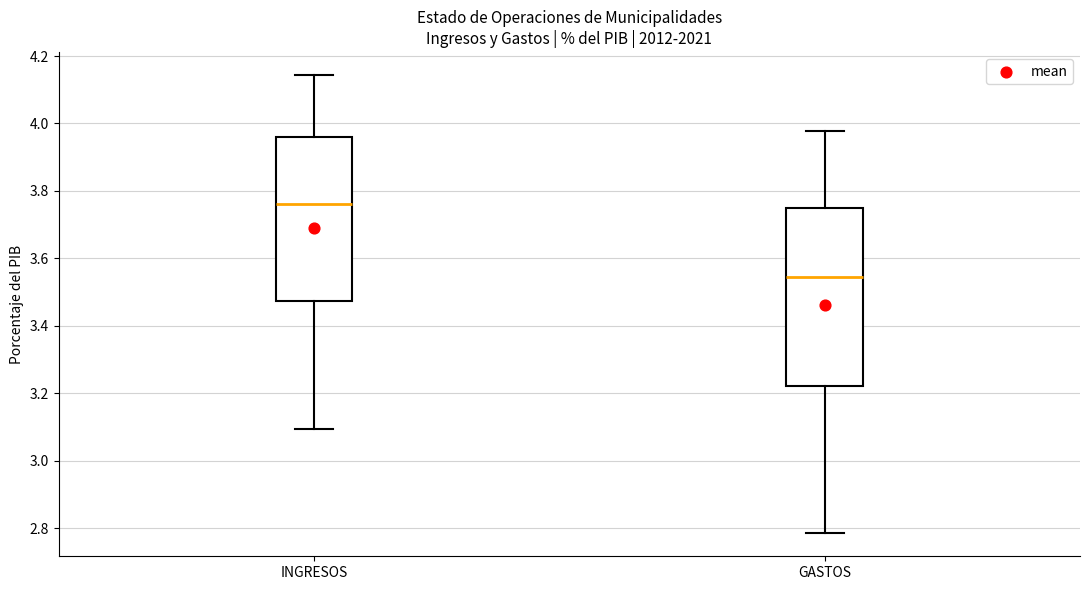

Reading left to right, read every box against the y-axis: the position of its median line, the range the box covers, and the ends of its whiskers. The values are not printed on the chart, so give them approximately, as read against the axis.

INGRESOS: median 3.76, box 3.48 to 3.96, whiskers 3.10 to 4.14
GASTOS: median 3.54, box 3.22 to 3.74, whiskers 2.78 to 3.98